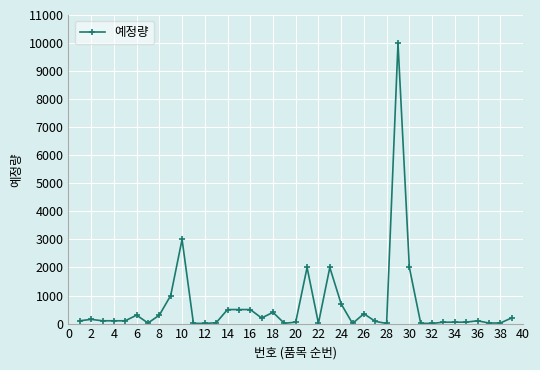

How many lines are shown in the chart?

1